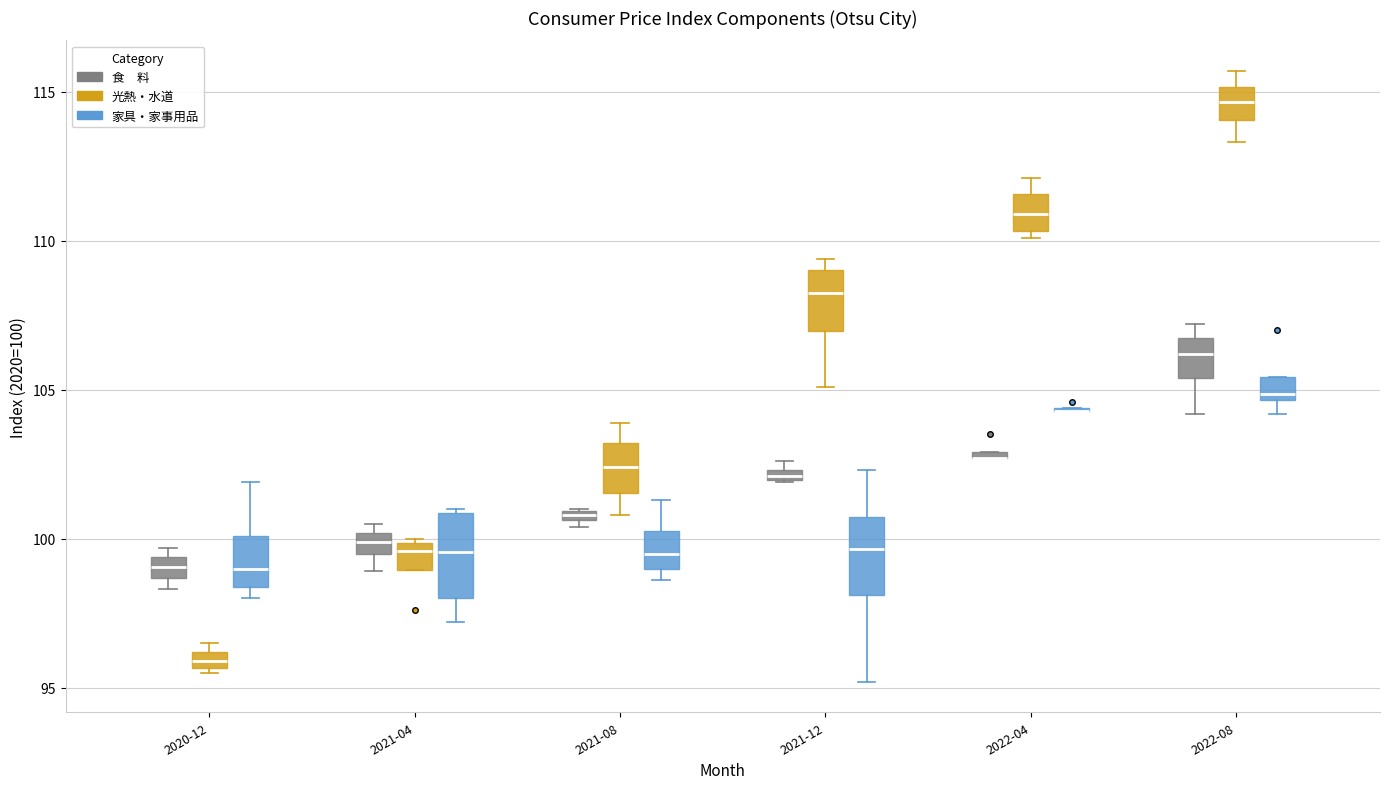

Where does the upper whisker of the box for 2020-12 (家具・家事用品) end on the y-axis? The values are not printed on the chart, so give them approximately, as read against the axis.

102.0